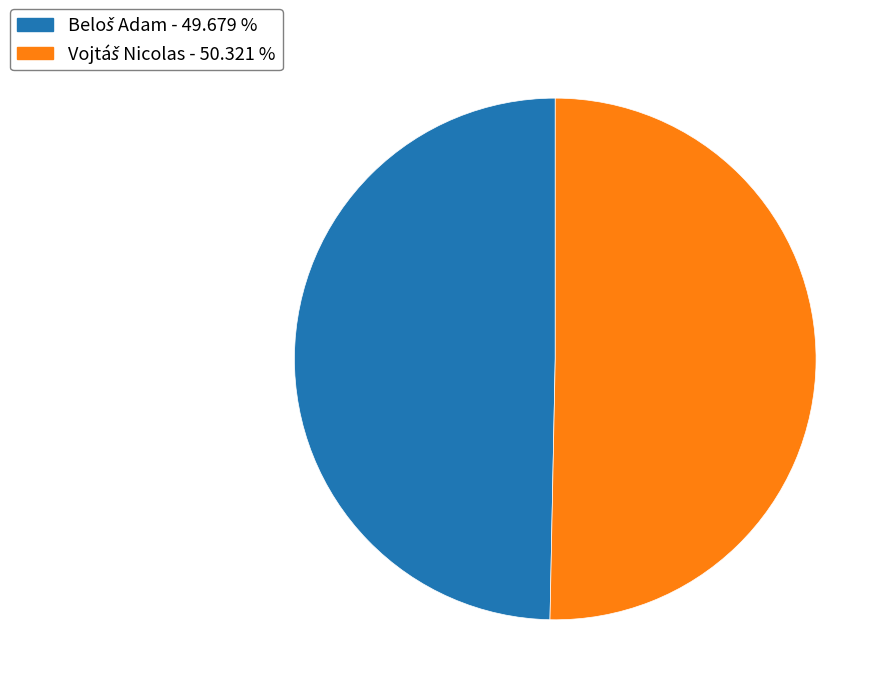

Does any single category account for the majority?

Yes